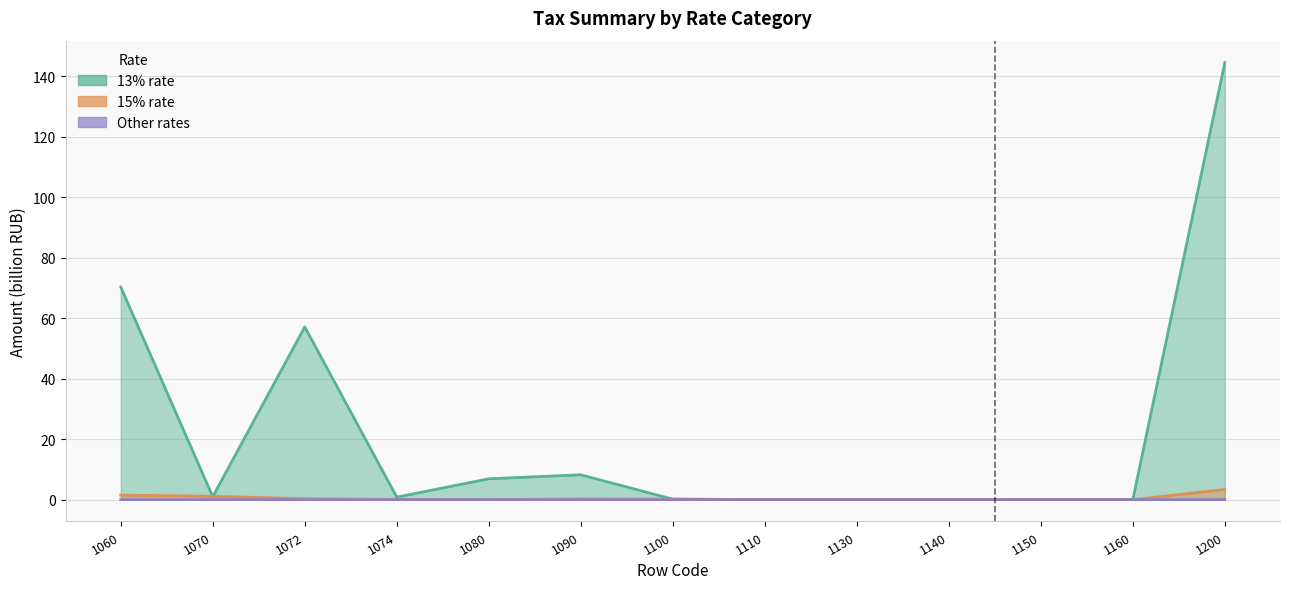

Which has a higher value, 1080 or 1100?

1080